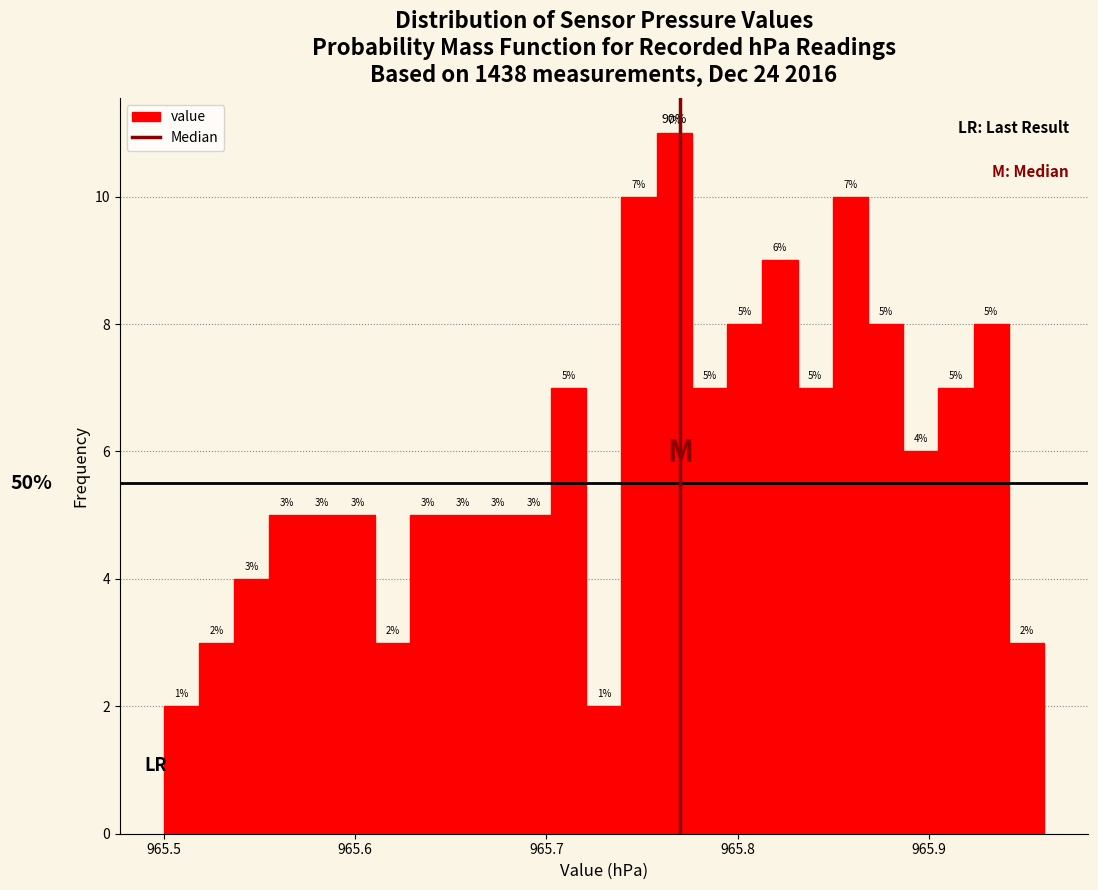

Read against the x-axis, roughly where is the centre of the tallest bar?

965.77